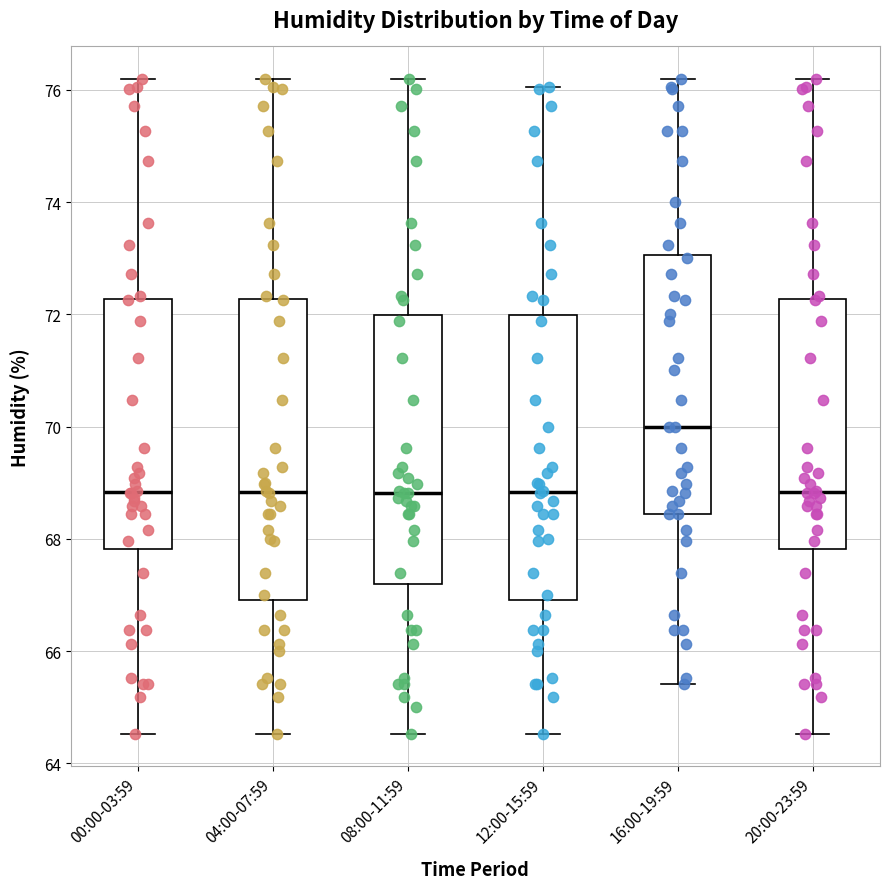

Where does the median line of the box for 00:00-03:59 sit on the y-axis? The values are not printed on the chart, so give them approximately, as read against the axis.

68.8